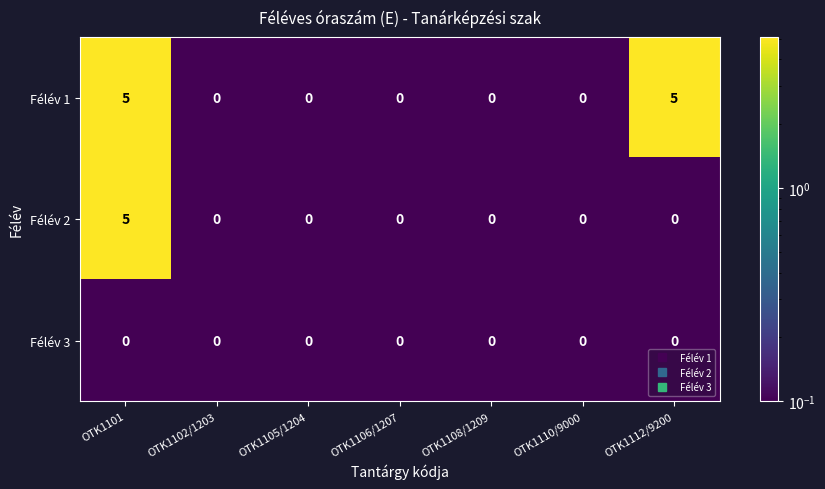

Is it true that Félév 1 equals 8 at OTK1101?

False